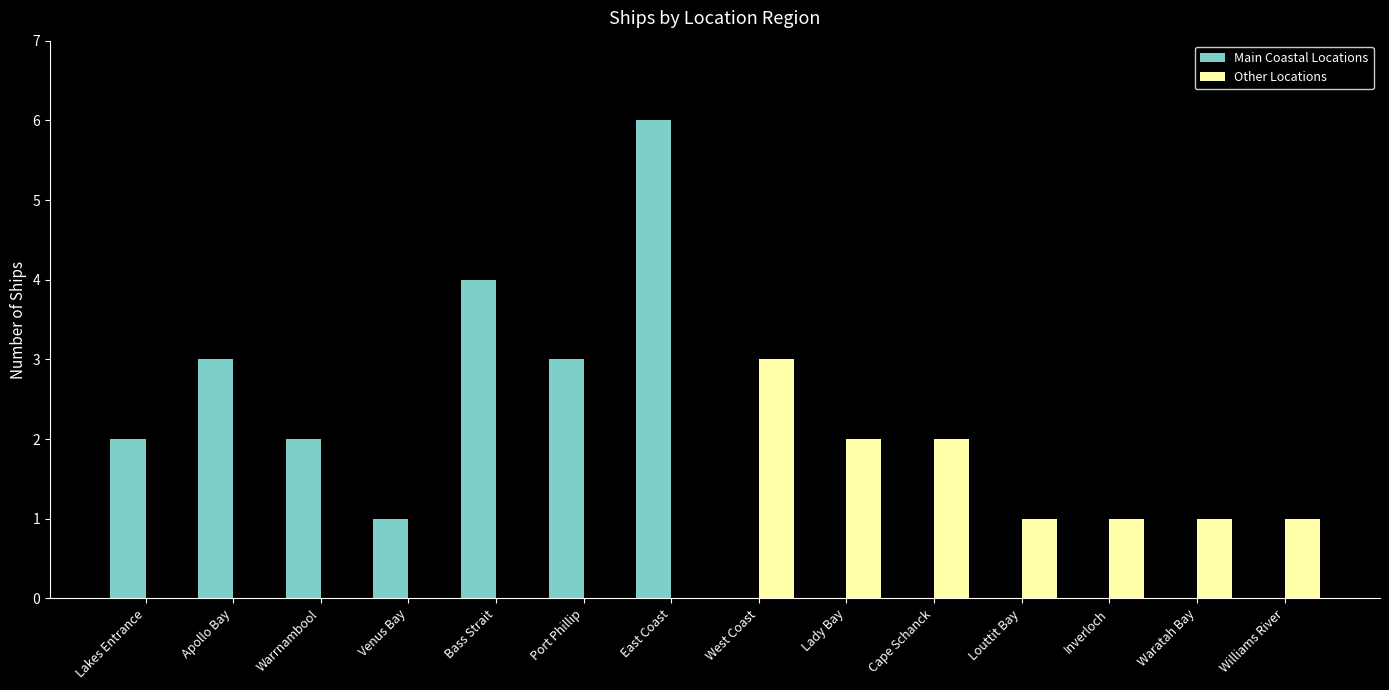

What is the total value across all series at Port Phillip?

3